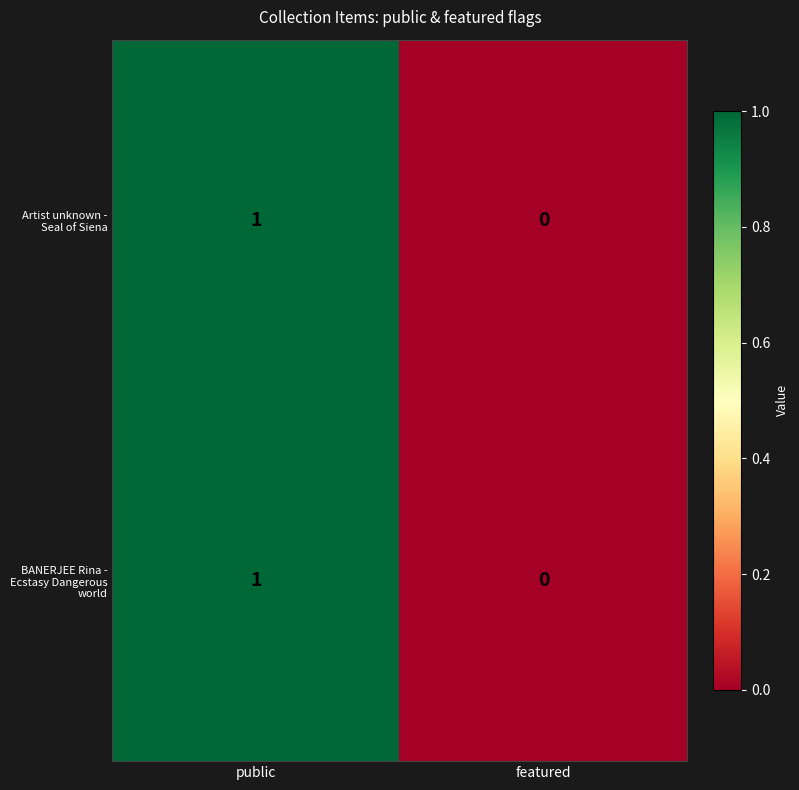

At which category does the chart reach its minimum across all series?

featured